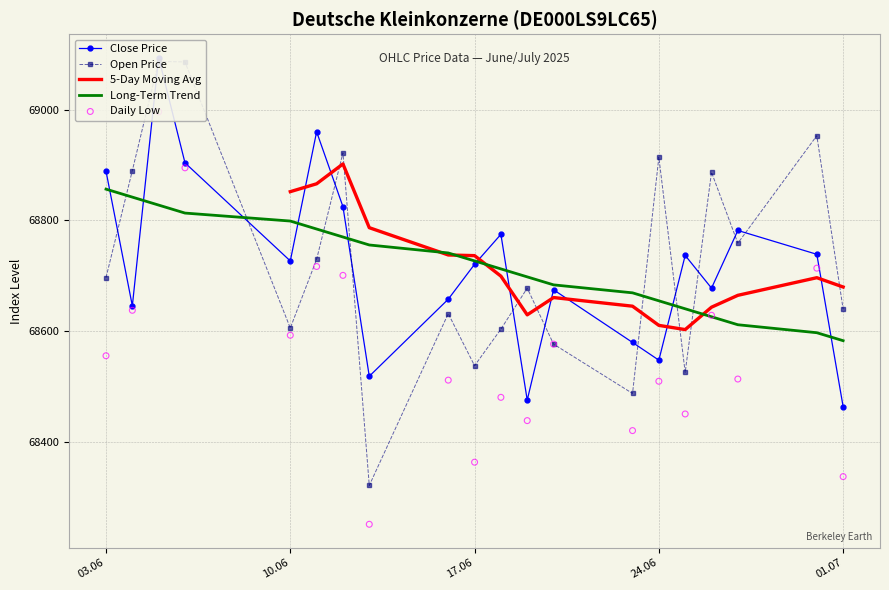

Is the value of Close at 13.06.2025 greater than the value of Low at 30.06.2025?

No